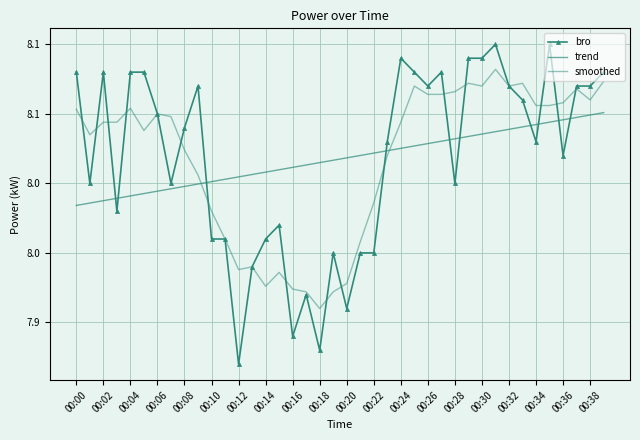

How many categories are shown in the chart?

40